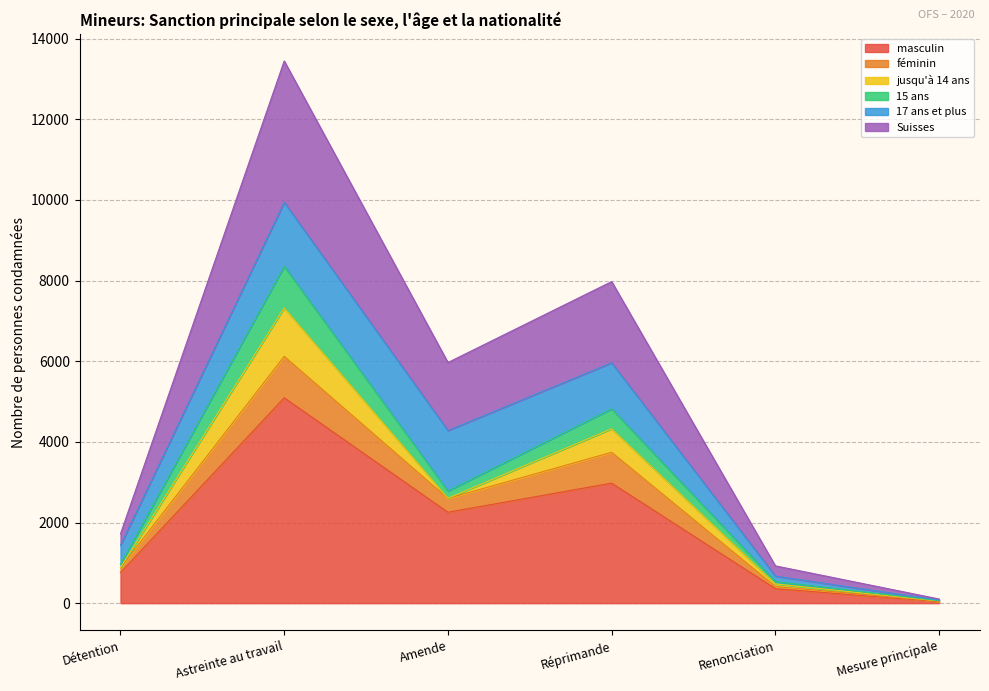

At which label does masculin first exceed 2254?

Astreinte au travail